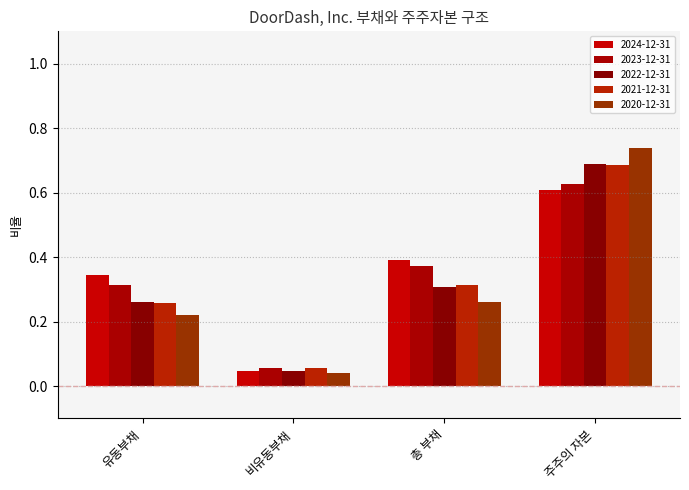

At which category is the sum across all series the highest?

주주의 자본